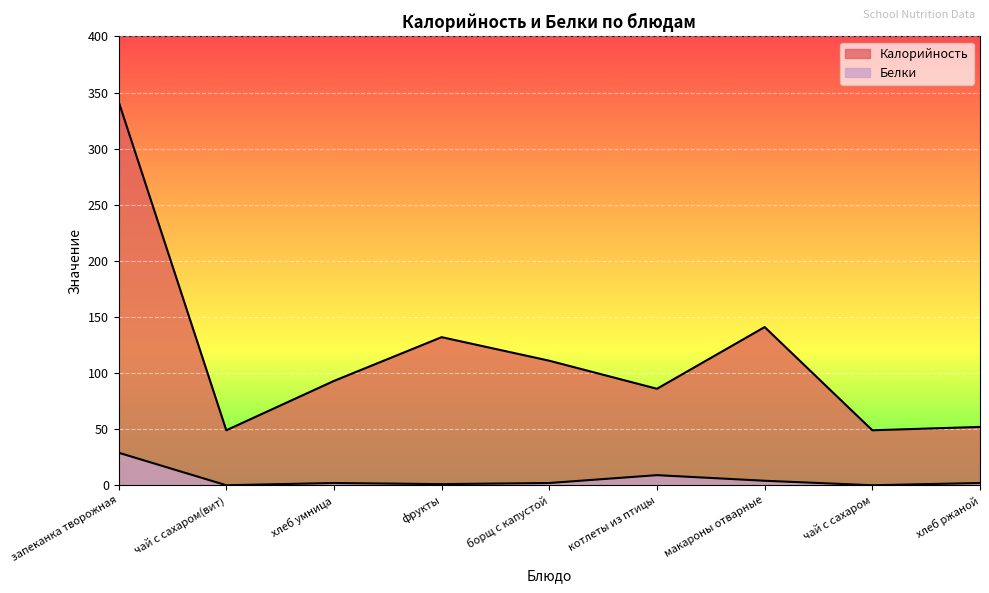

Between запеканка творожная and чай с сахаром, which is larger?

запеканка творожная